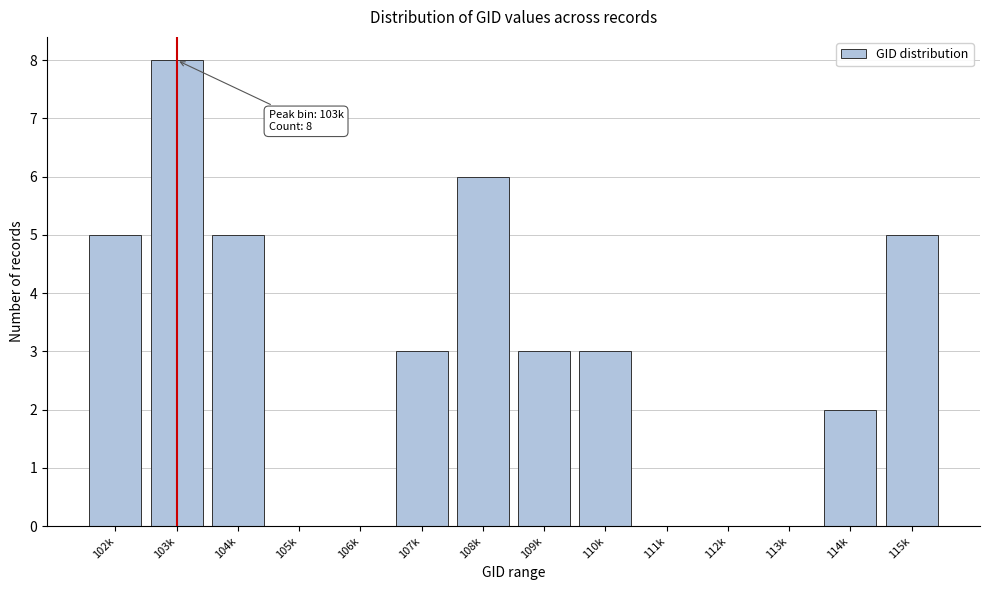

Reading right to left, extract all data points from this chart.

115k=5	114k=2	113k=0	112k=0	111k=0	110k=3	109k=3	108k=6	107k=3	106k=0	105k=0	104k=5	103k=8	102k=5